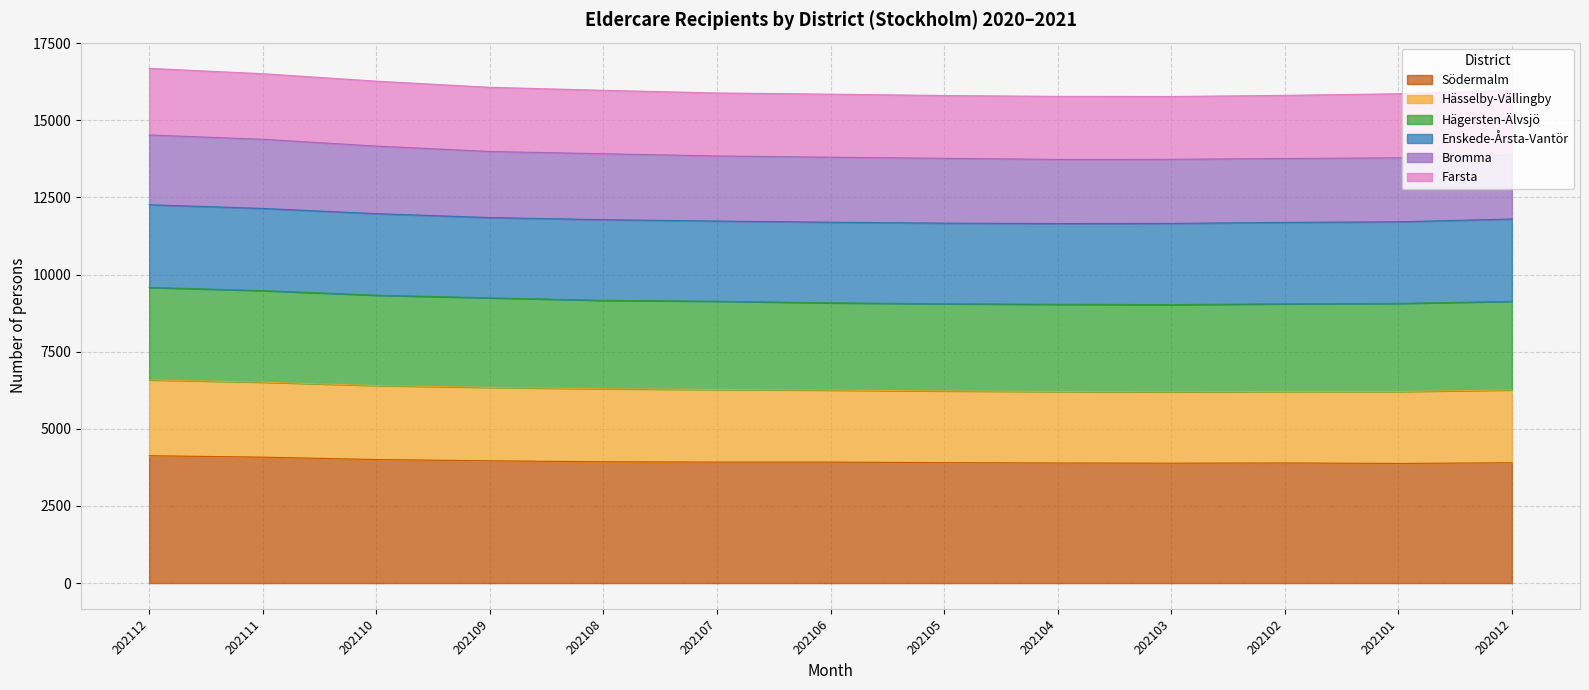

True or false: Södermalm has a value of 3887 at 202103.

True